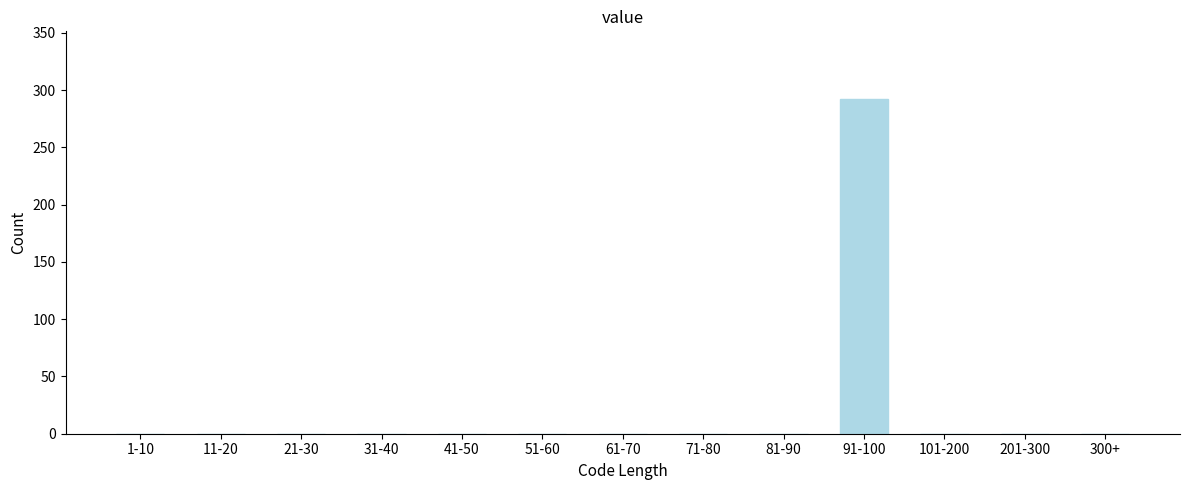

Reading left to right, transcribe all the data shown in this chart.

1-10=0	11-20=0	21-30=0	31-40=0	41-50=0	51-60=0	61-70=0	71-80=0	81-90=0	91-100=292	101-200=0	201-300=0	300+=0